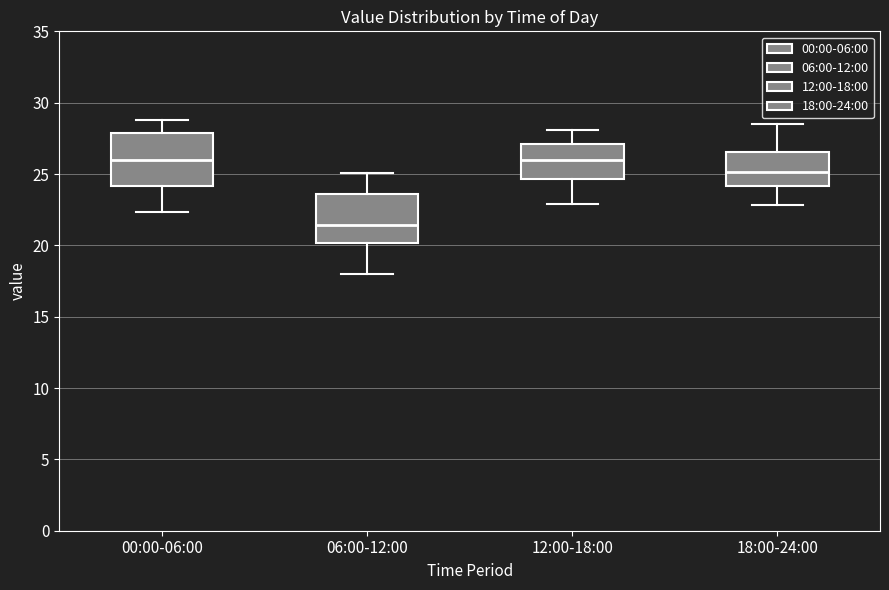

Reading left to right, read every box against the y-axis: the position of its median line, the range the box covers, and the ends of its whiskers. The values are not printed on the chart, so give them approximately, as read against the axis.

00:00-06:00: median 26.0, box 24.0 to 28.0, whiskers 22.5 to 29.0
06:00-12:00: median 21.5, box 20.0 to 23.5, whiskers 18.0 to 25.0
12:00-18:00: median 26.0, box 24.5 to 27.0, whiskers 23.0 to 28.0
18:00-24:00: median 25.0, box 24.0 to 26.5, whiskers 23.0 to 28.5